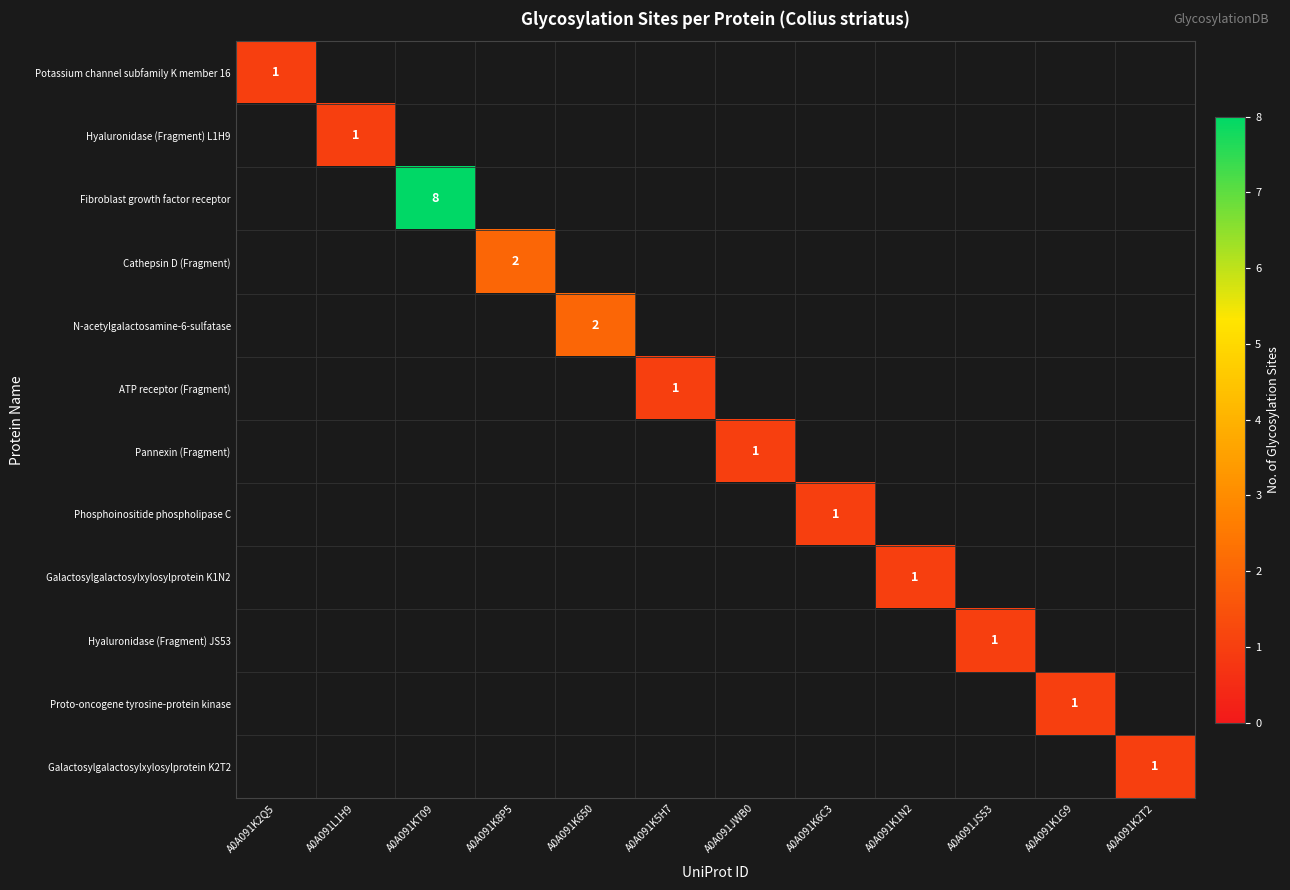

What is the total value across all series at A0A091K1G9?

1